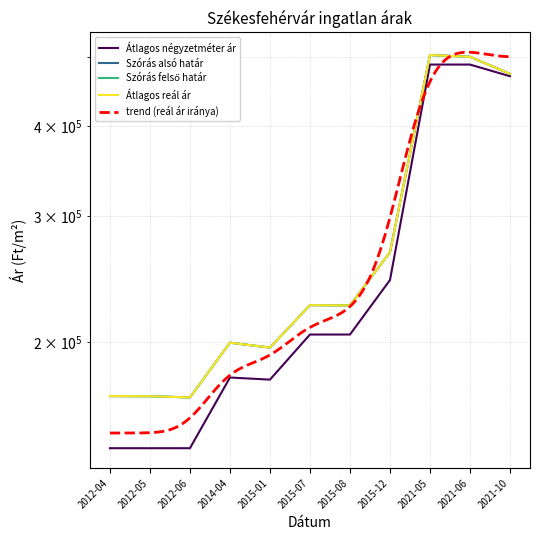

True or false: Szórás alsó határ has a value of 112488 at 2015-12.

False